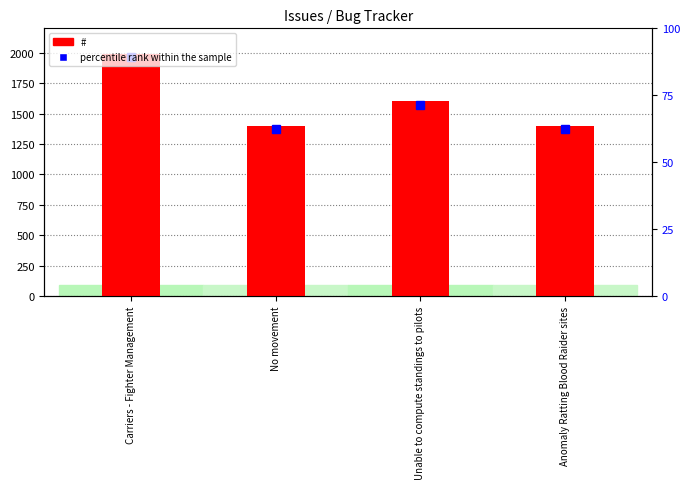

Where is the data nearest to the value 1696?

Unable to compute standings to pilots